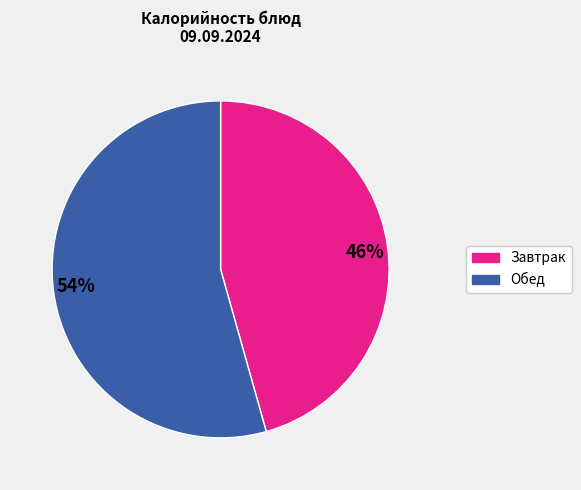

Rank the categories by value from lowest to highest.

Завтрак, Обед